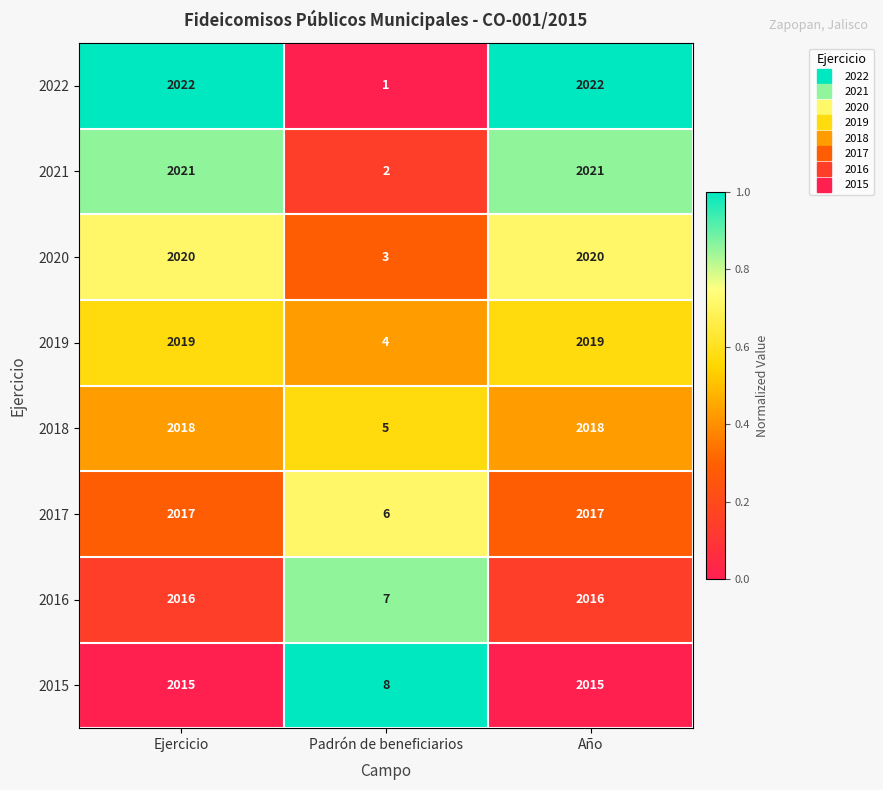

What is the total value across all series at Ejercicio?

16148